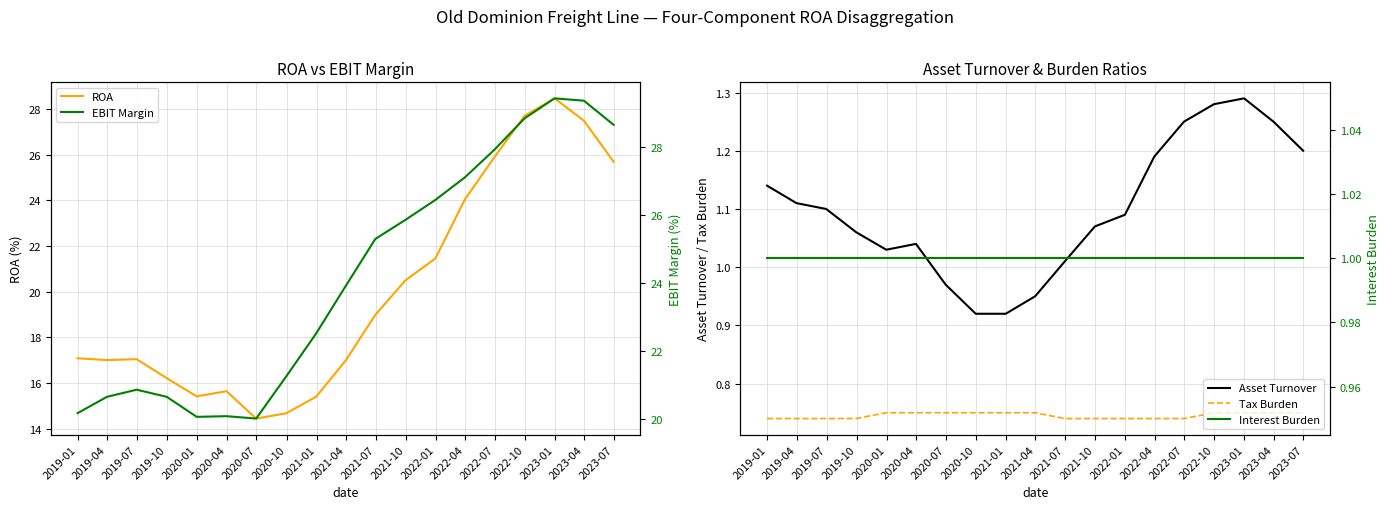

What is the minimum value for ROA?

14.4